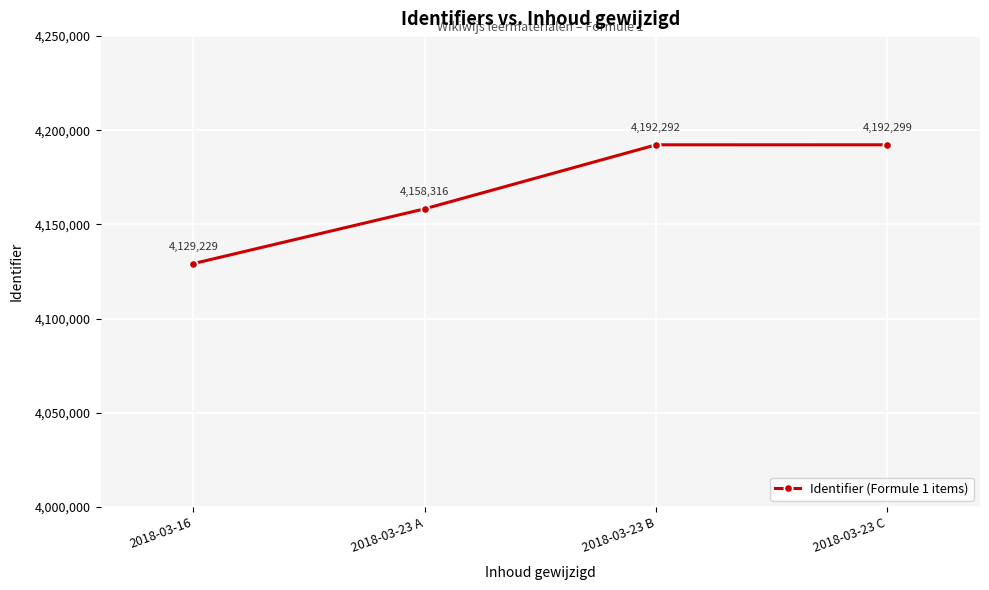

Reading left to right, extract all data points from this chart.

4129229	4158316	4192292	4192299